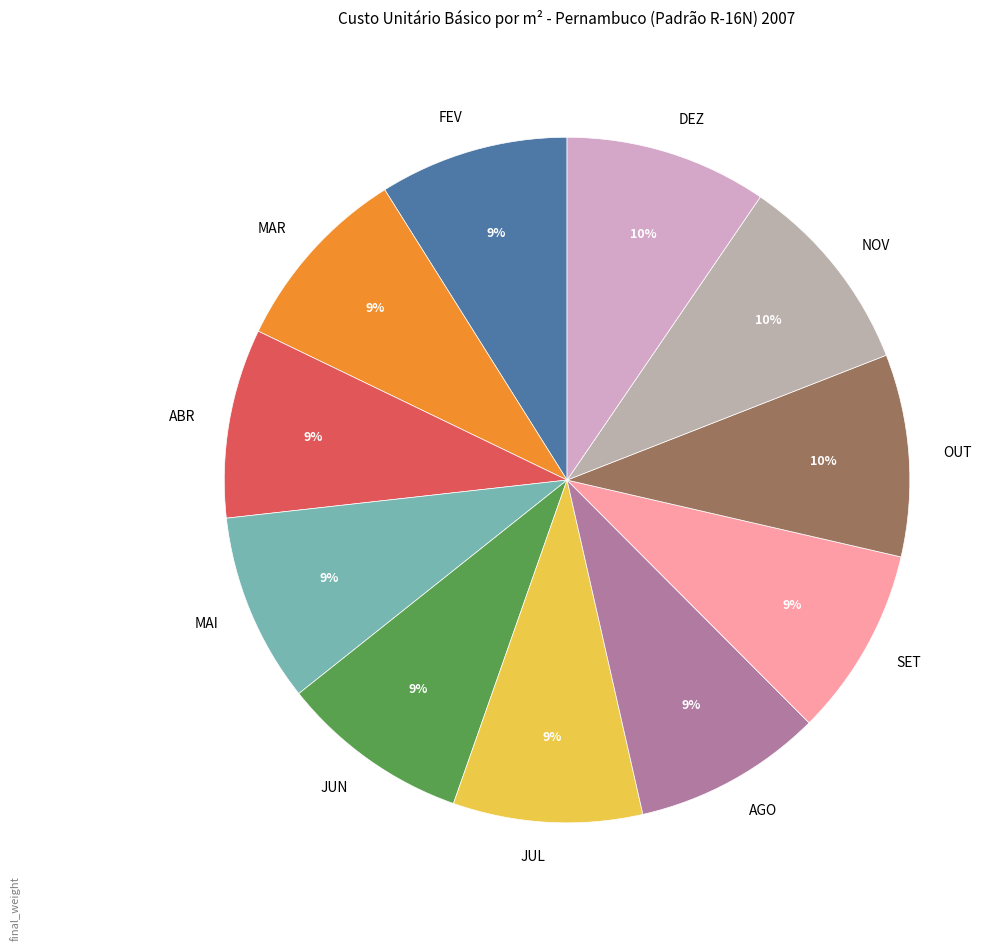

How many slices are in this pie chart?

11